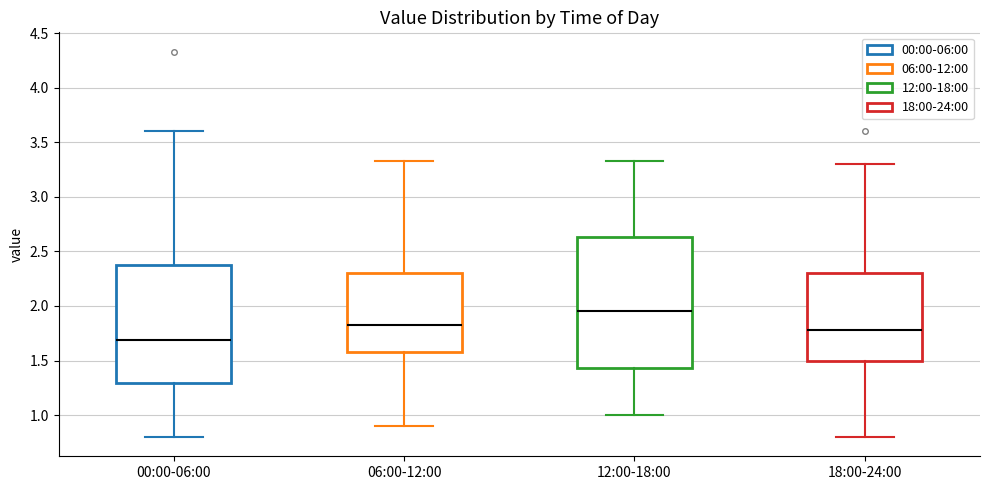

Reading left to right, read every box against the y-axis: the position of its median line, the range the box covers, and the ends of its whiskers. The values are not printed on the chart, so give them approximately, as read against the axis.

00:00-06:00: median 1.70, box 1.30 to 2.40, whiskers 0.80 to 3.60
06:00-12:00: median 1.85, box 1.60 to 2.30, whiskers 0.90 to 3.35
12:00-18:00: median 1.95, box 1.45 to 2.65, whiskers 1.00 to 3.35
18:00-24:00: median 1.80, box 1.50 to 2.30, whiskers 0.80 to 3.30